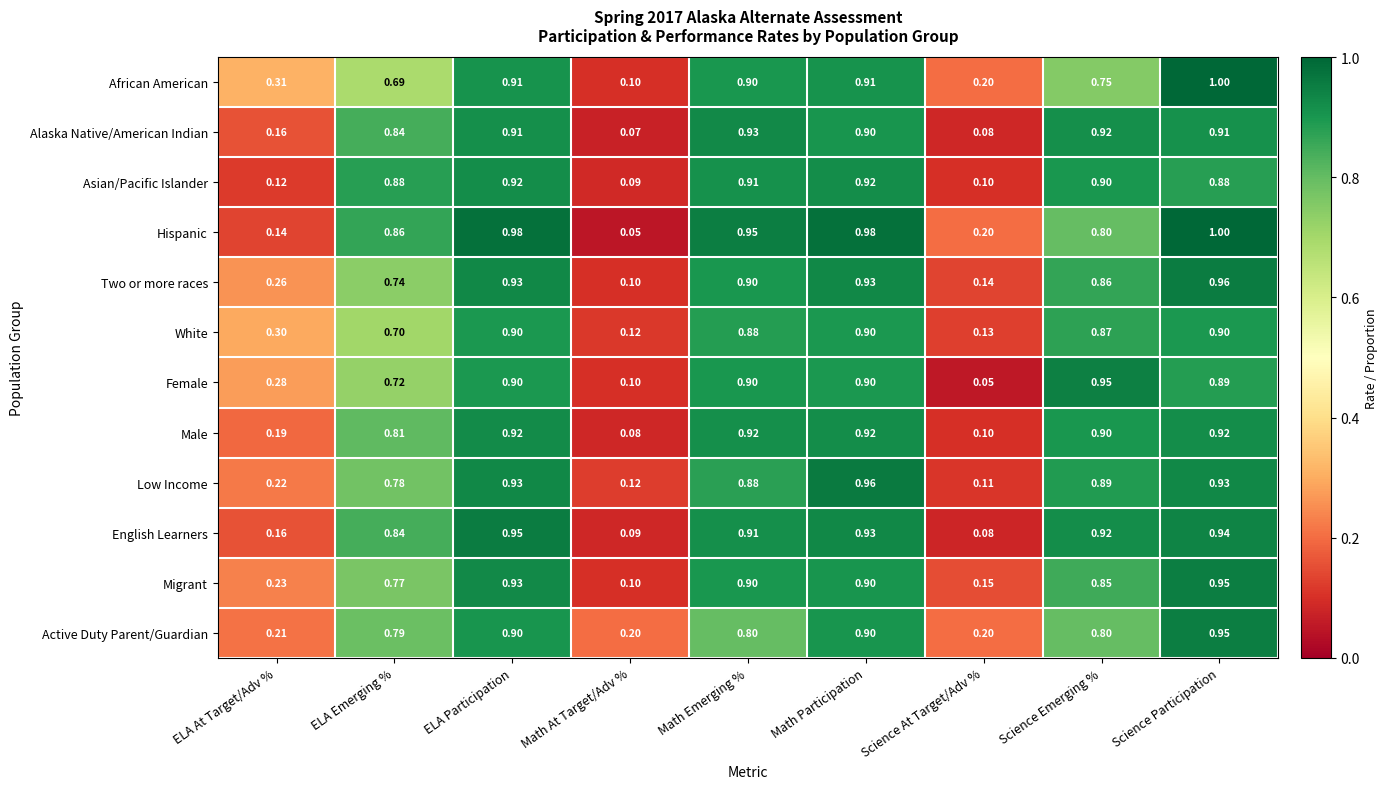

How many categories are shown in the chart?

9